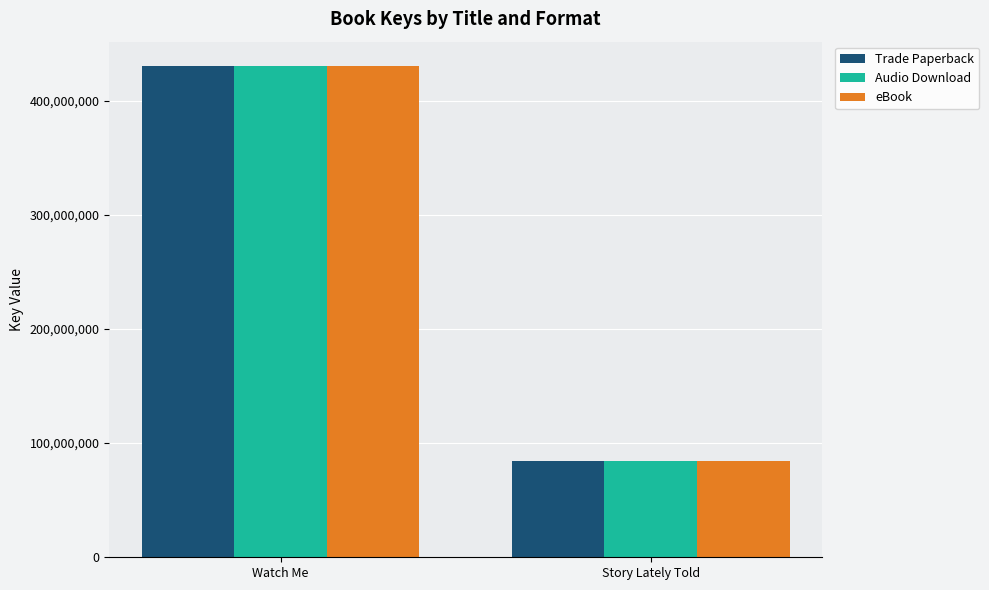

What is the minimum value shown in the chart?

84480345